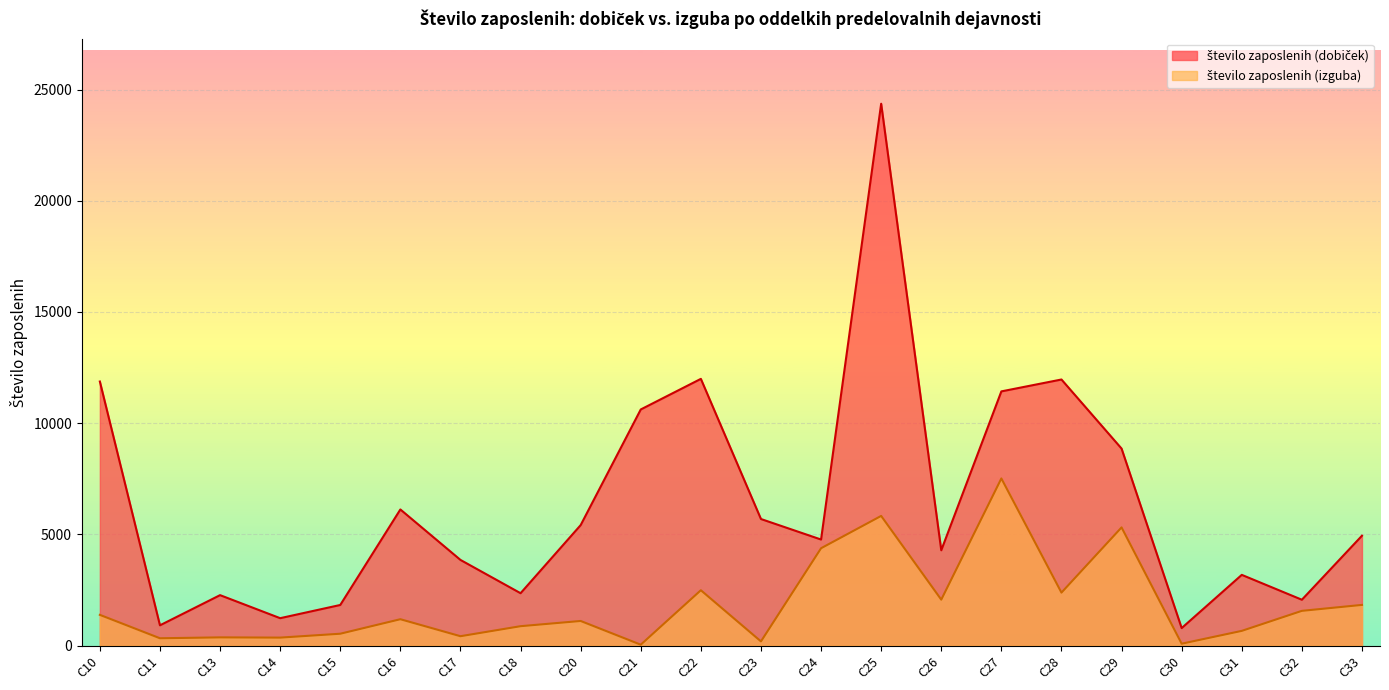

True or false: število zaposlenih (dobiček) and število zaposlenih (izguba) cross at least once.

False